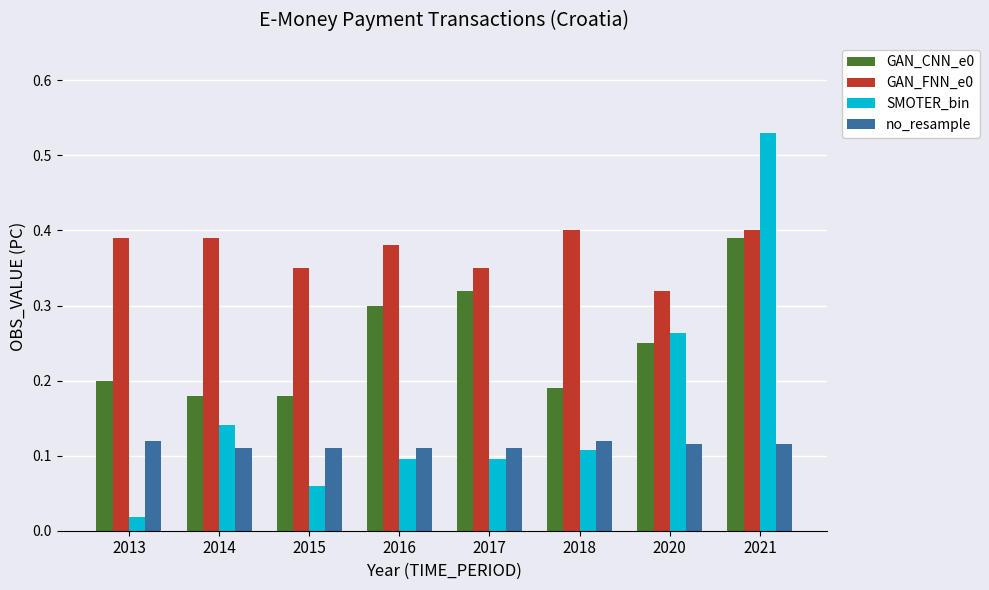

What is the sum of all GAN_FNN_e0 values?

3.0